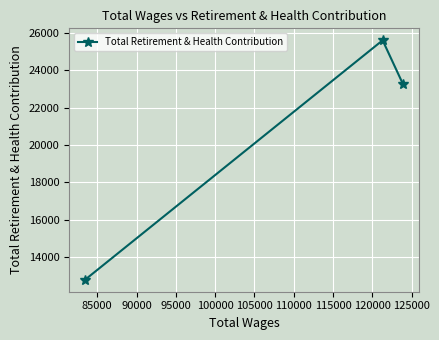

How many data points are above 23248?

1